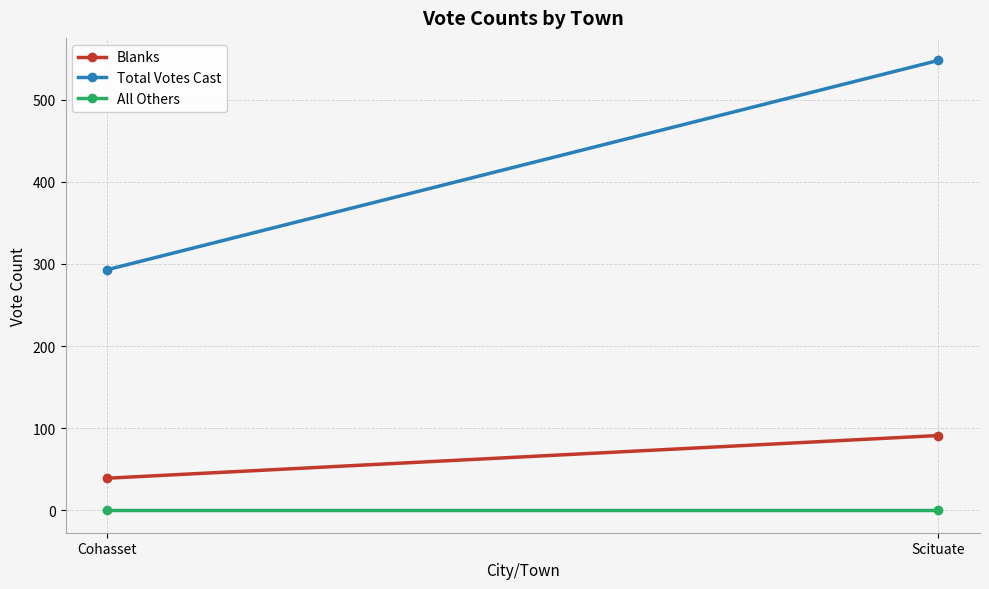

Which category has the lowest value across all series?

Cohasset